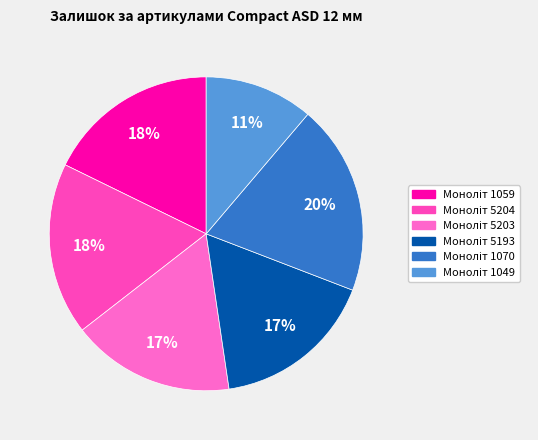

Which slice is the smallest?

Моноліт 1049